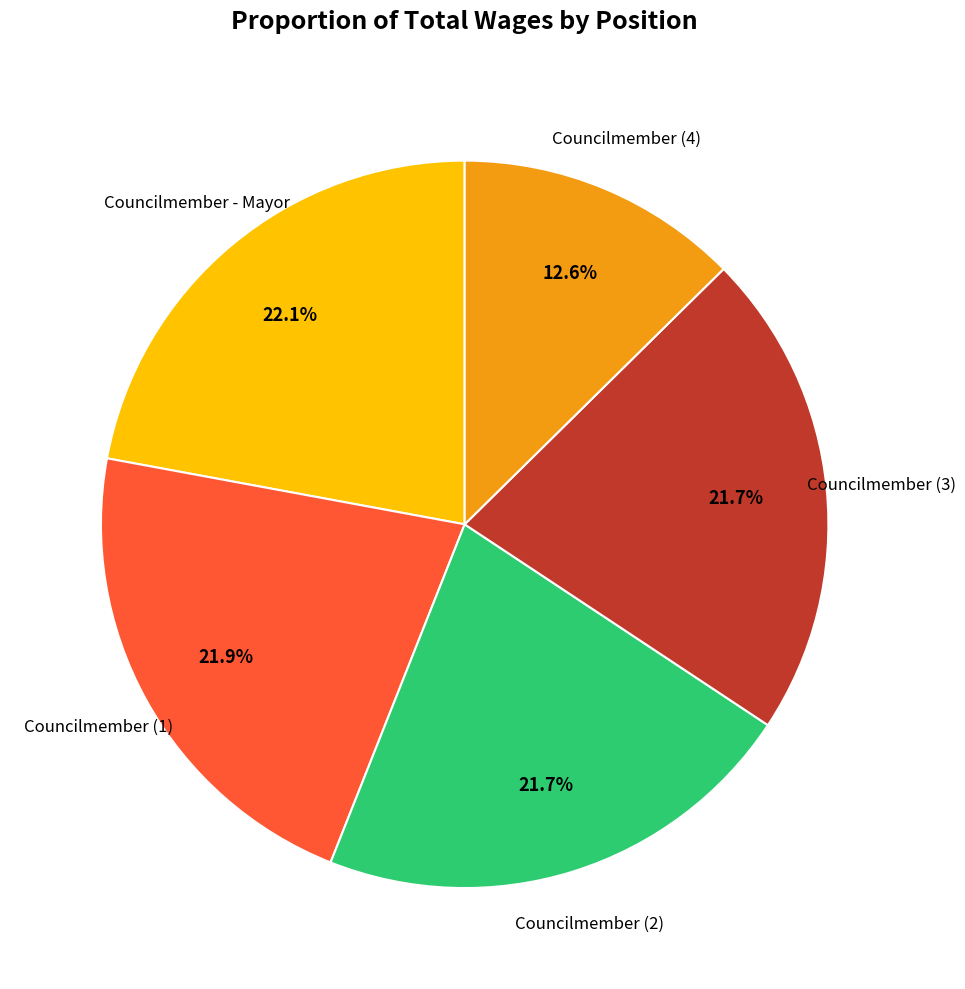

Is there a majority slice in this chart?

No